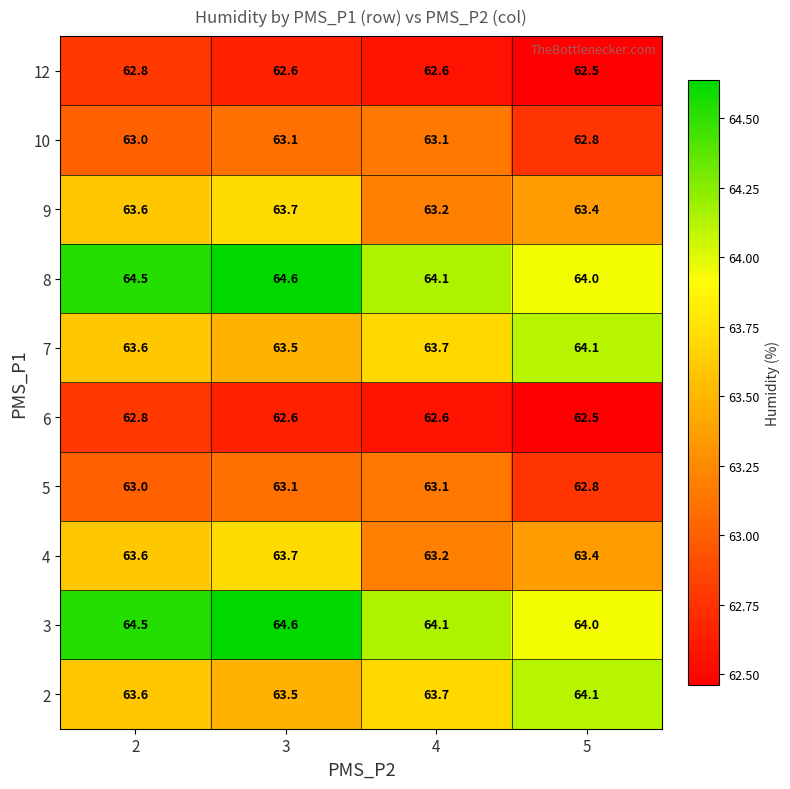

What is the lowest value of the 8 series?

64.0